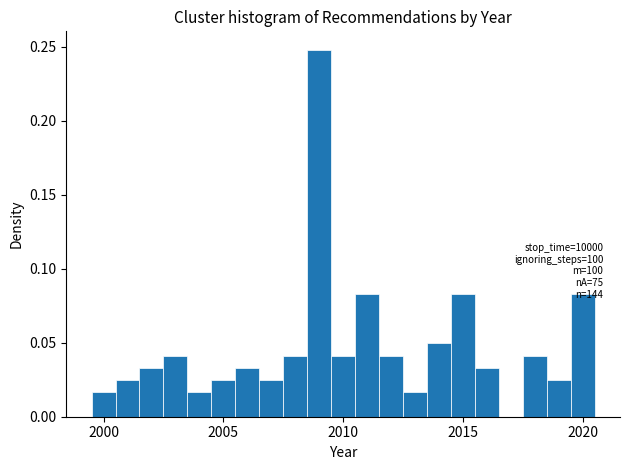

Read against the x-axis, roughly where is the centre of the tallest bar?

2009.0